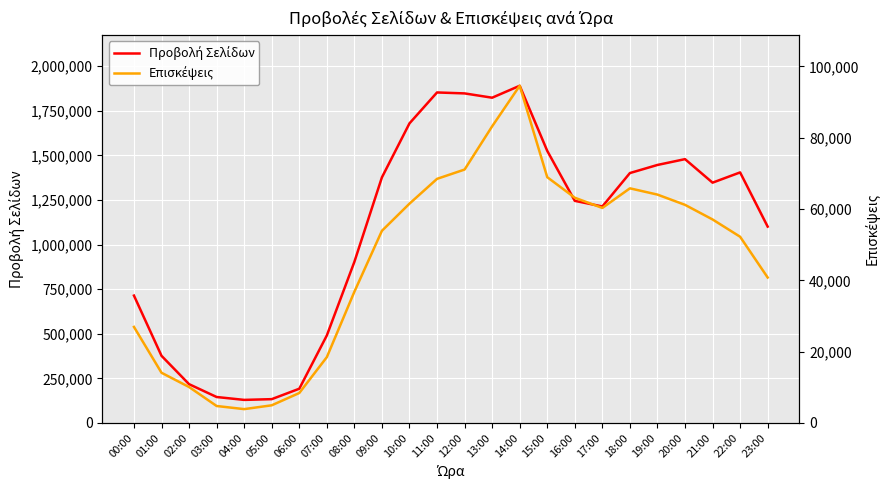

Reading right to left, list all the values displayed in this chart.

Προβολή Σελίδων: 23:00=1100463	22:00=1404150	21:00=1346685	20:00=1478521	19:00=1445897	18:00=1400543	17:00=1213273	16:00=1244747	15:00=1524903	14:00=1889760	13:00=1822842	12:00=1846947	11:00=1852256	10:00=1679047	09:00=1376543	08:00=902897	07:00=490371	06:00=191735	05:00=133308	04:00=129155	03:00=145350	02:00=217294	01:00=376220	00:00=713747
Επισκέψεις: 23:00=40783	22:00=52217	21:00=57065	20:00=61163	19:00=64034	18:00=65794	17:00=60291	16:00=63156	15:00=68918	14:00=94556	13:00=83180	12:00=71061	11:00=68449	10:00=61495	09:00=53886	08:00=36795	07:00=18449	06:00=8391	05:00=4946	04:00=3875	03:00=4750	02:00=10075	01:00=14072	00:00=26926